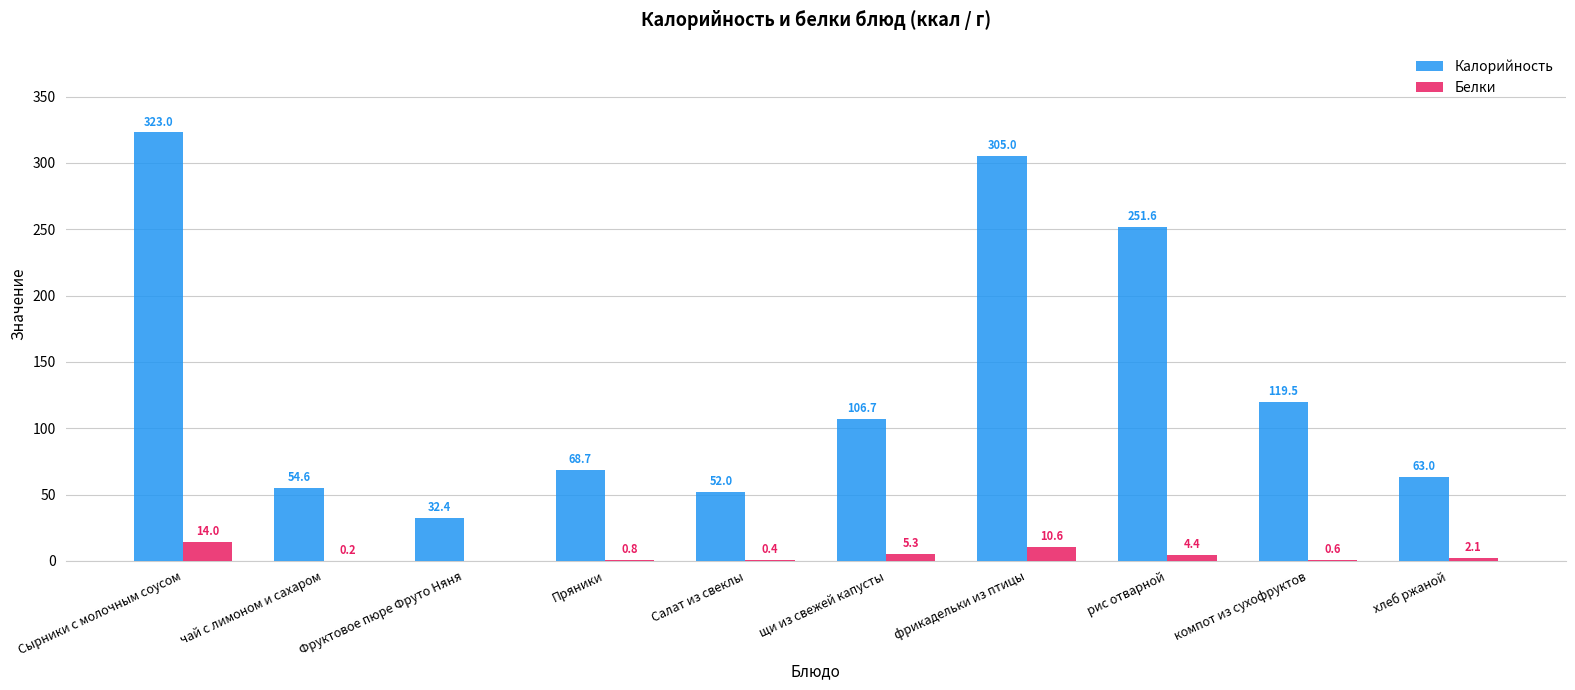

Between Пряники and компот из сухофруктов, which series saw the biggest shift?

Калорийность